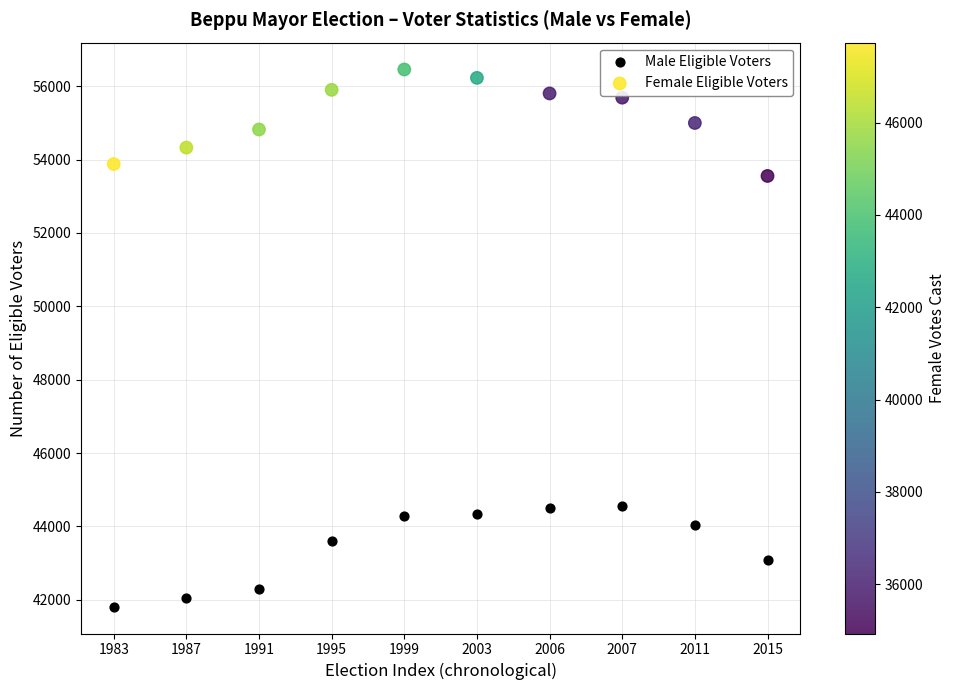

Which series reaches the minimum Y coordinate?

Male Eligible Voters